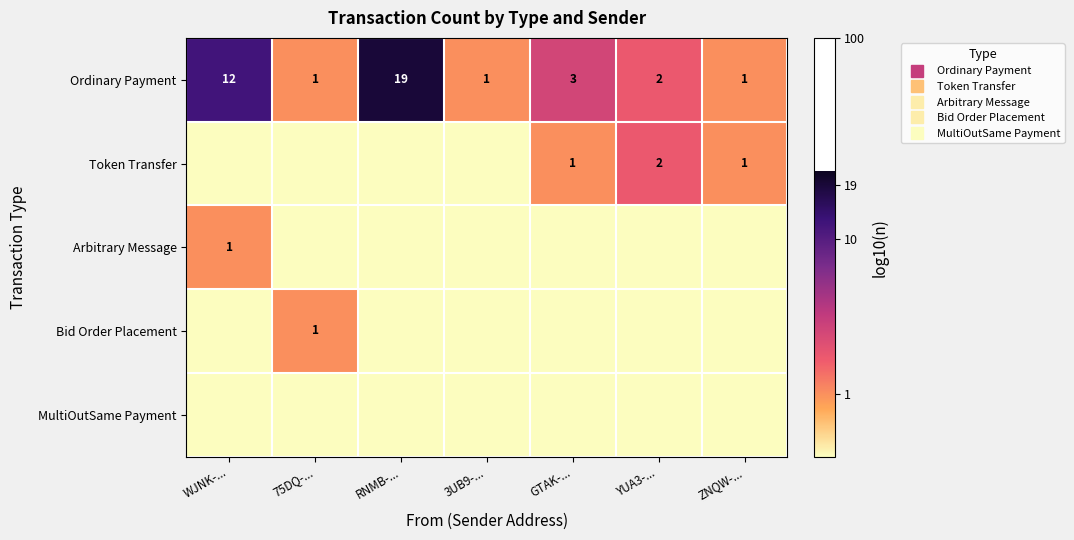

How many values in the Arbitrary Message series exceed 0?

1